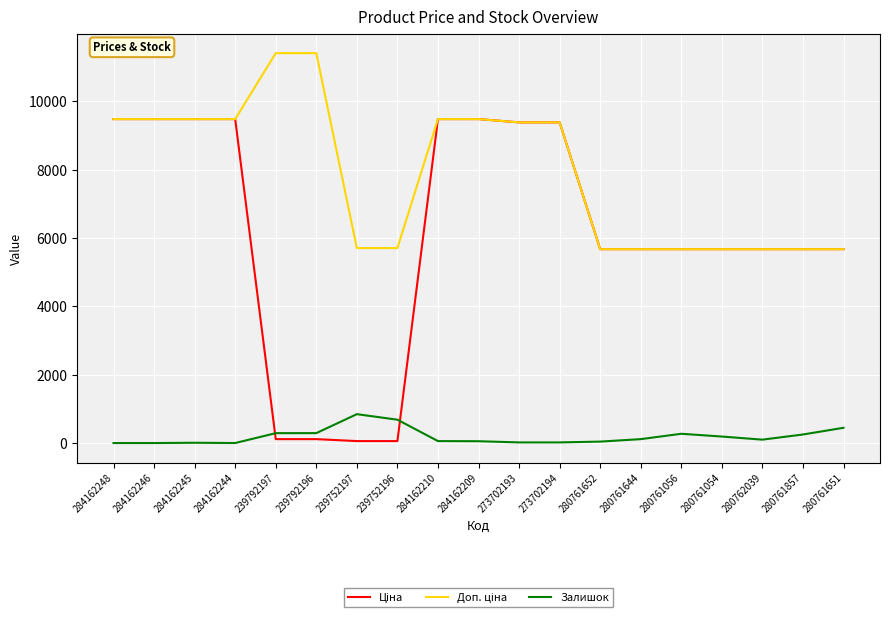

Is it true that Залишок equals 53.0 at 284162209?

True